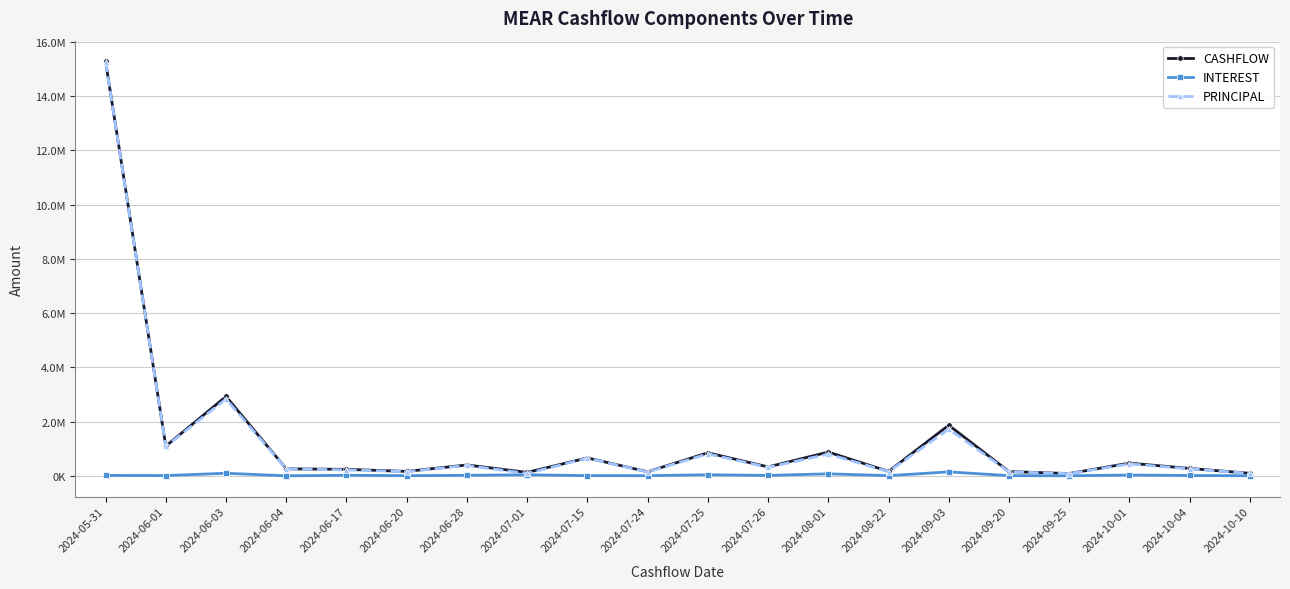

Is this an area chart (filled region under the line)?

No